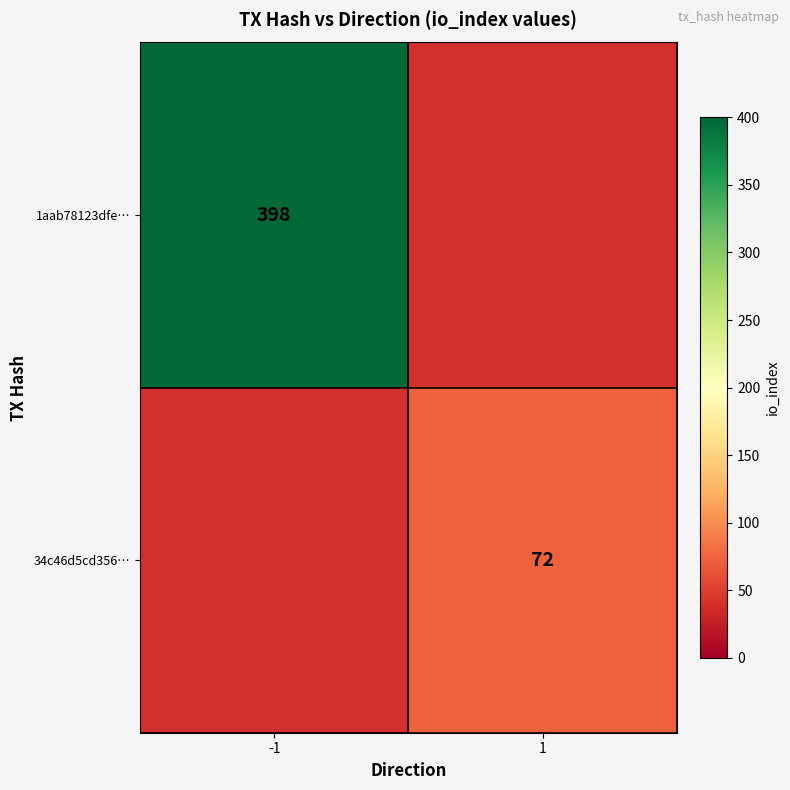

What is the smallest value displayed?

72.0